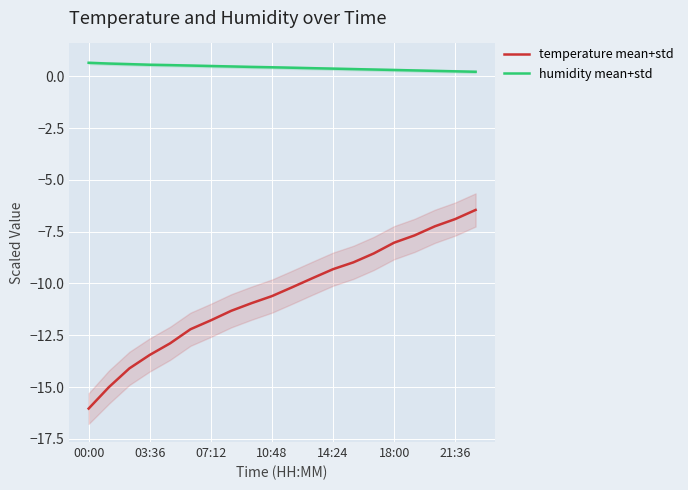

Between 7 and 14, which series saw the biggest shift?

temperature mean+std